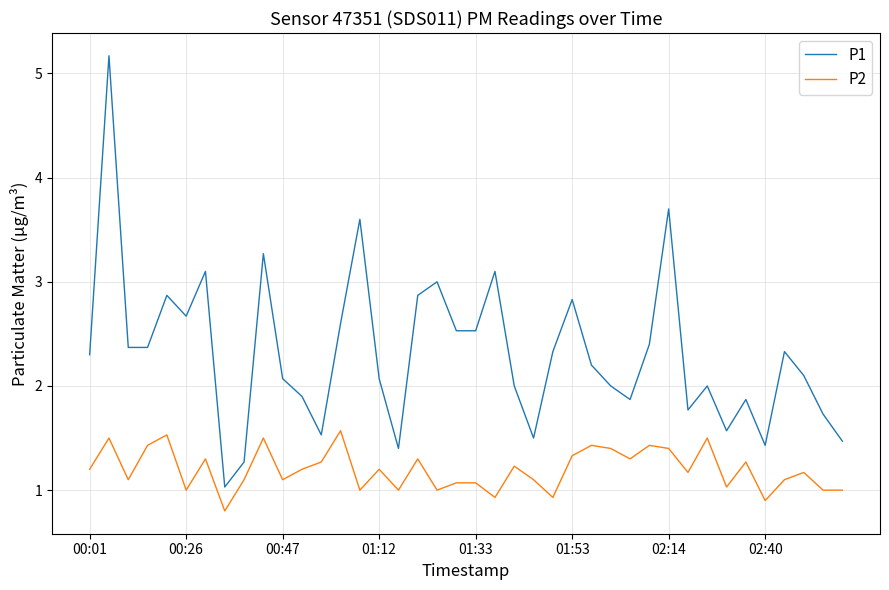

True or false: P2 and P1 intersect in this chart.

False